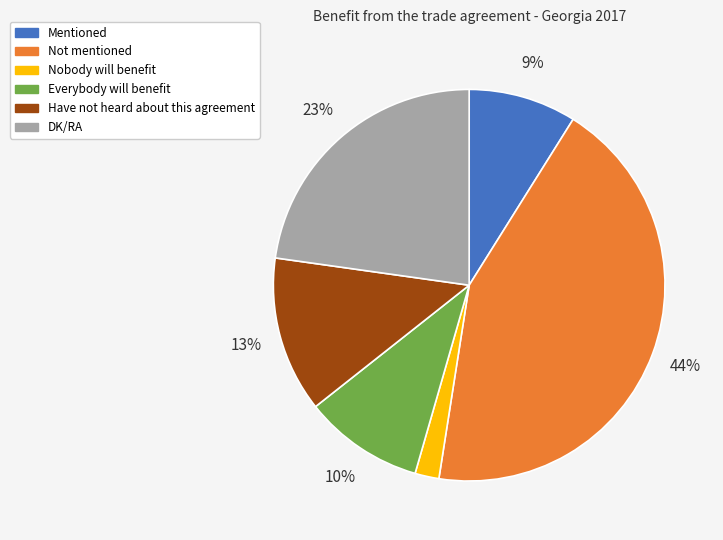

Count the number of slices in the pie.

6